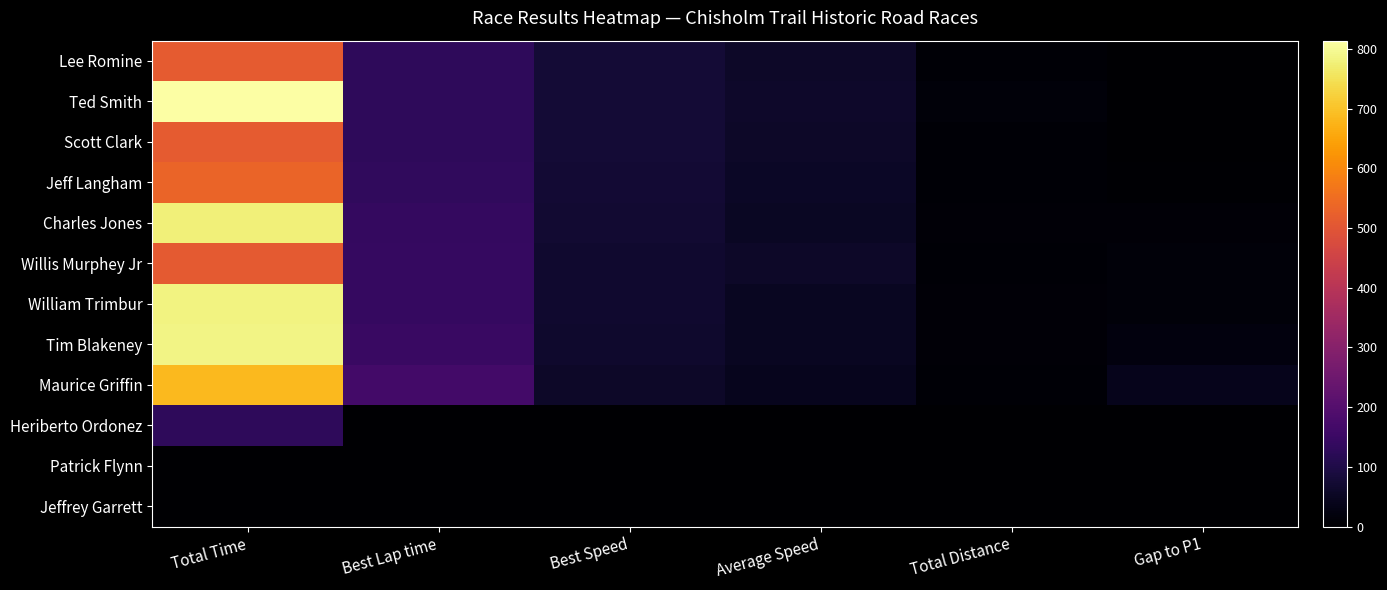

Rank the series by their maximum value, from highest to lowest.

Ted Smith, Tim Blakeney, William Trimbur, Charles Jones, Maurice Griffin, Jeff Langham, Scott Clark, Lee Romine, Willis Murphey Jr, Heriberto Ordonez, Patrick Flynn, Jeffrey Garrett